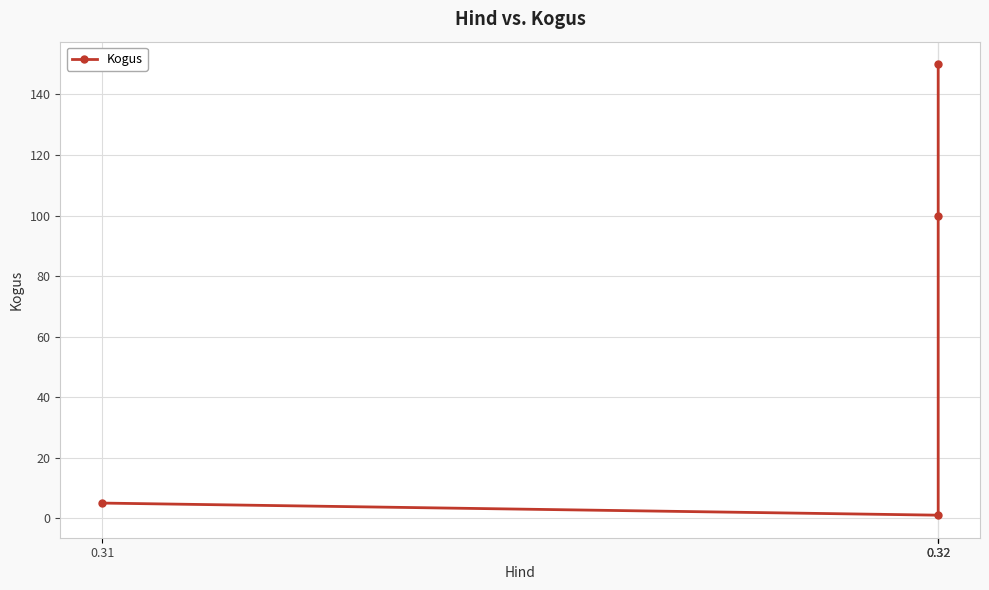

What is the ratio of the value at 0.31 to the value at 0.32?

0.1